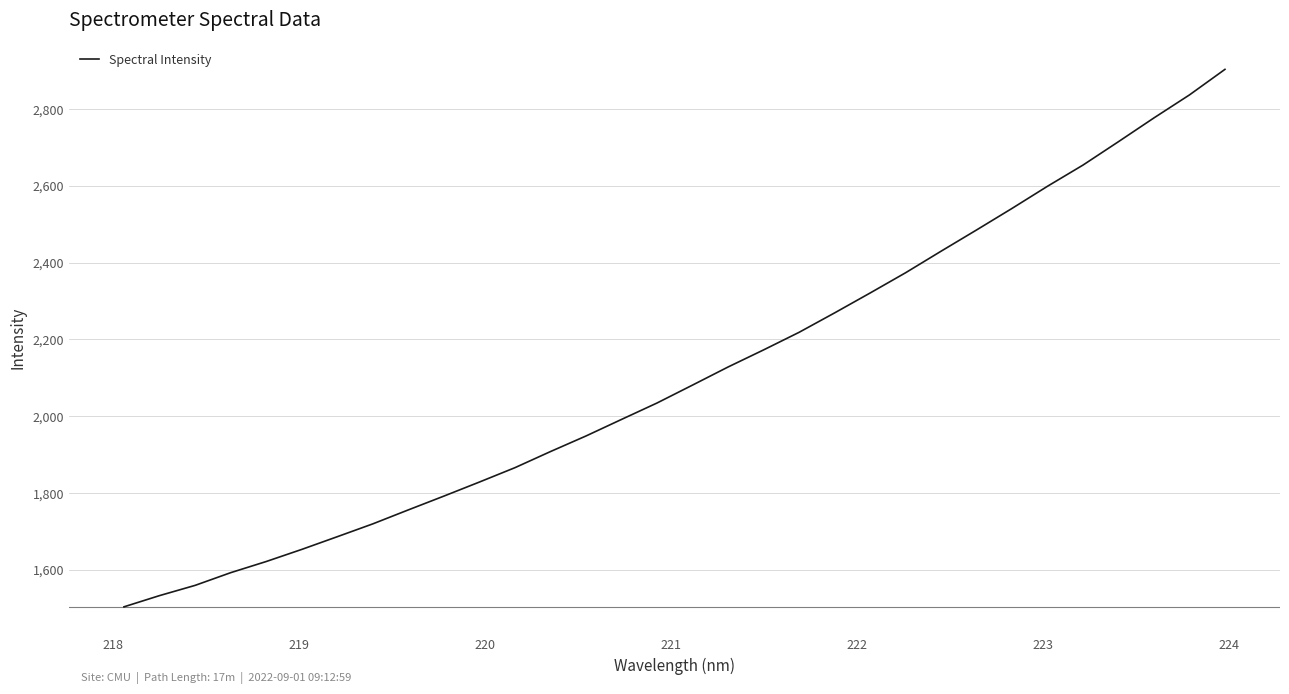

What is the smallest value displayed?

1503.5